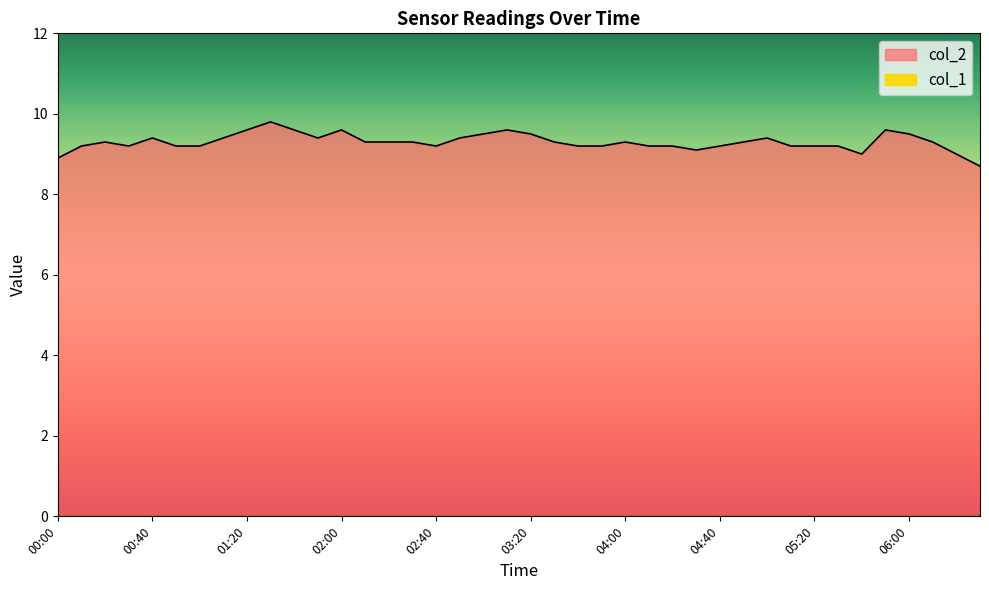

What is the label of the 10th point from the right?

05:00